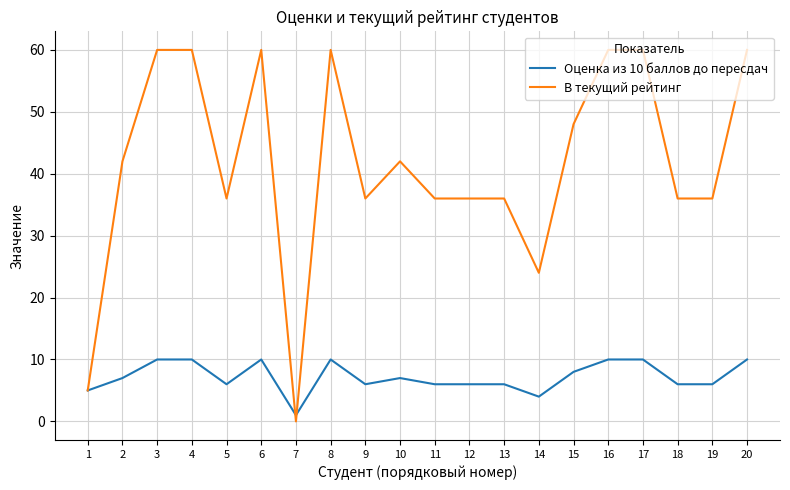

How many values in В текущий рейтинг are above zero?

19